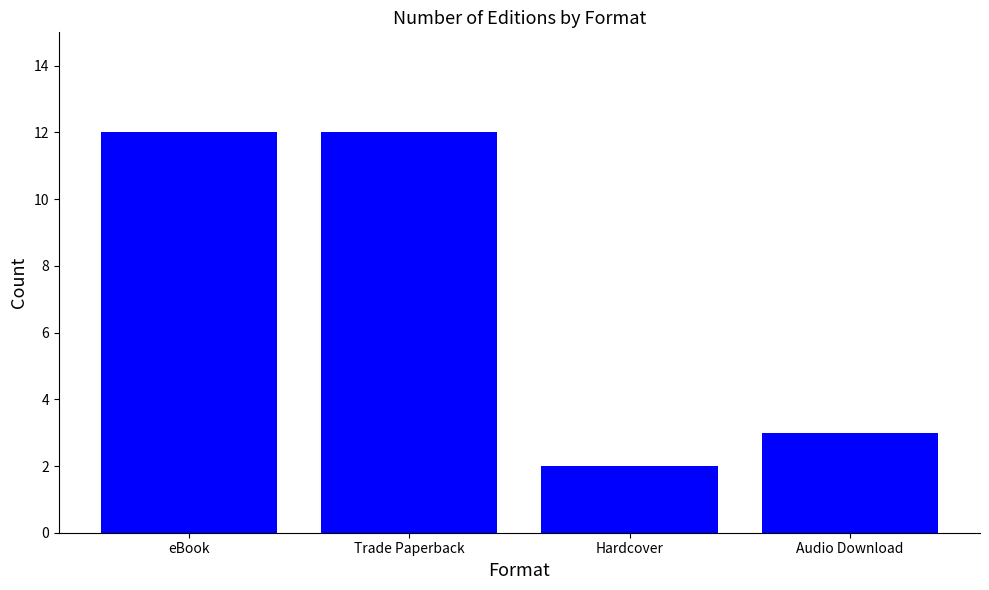

Where is the data nearest to the value 7?

Audio Download